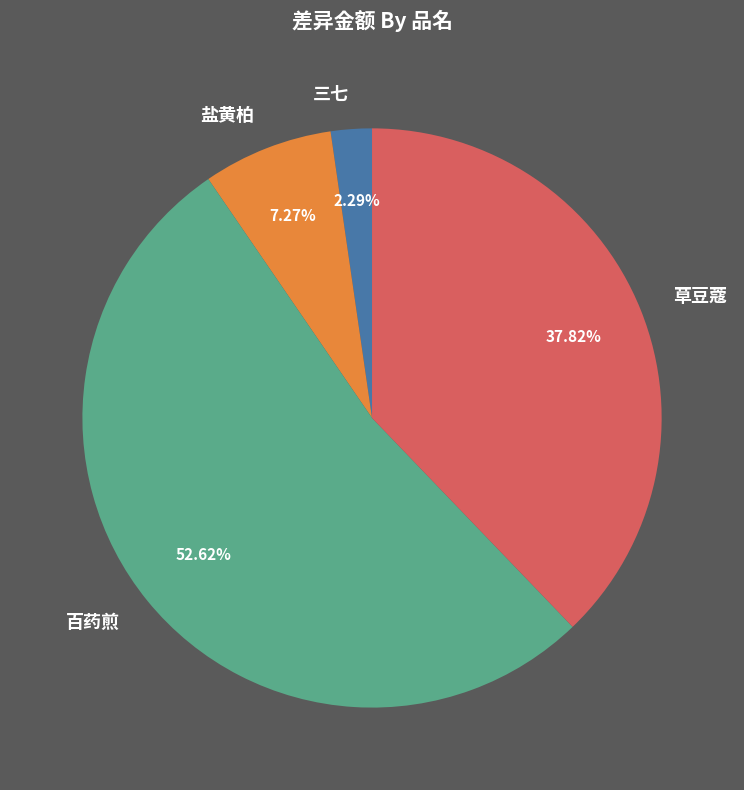

Count the number of slices in the pie.

4